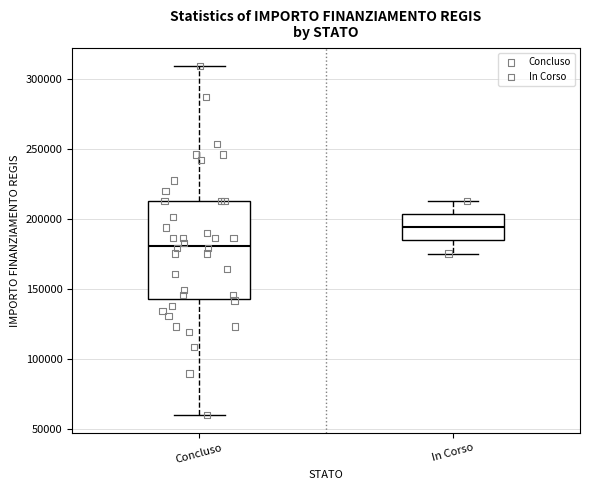

Where does the lower whisker of the box for Concluso end on the y-axis? The values are not printed on the chart, so give them approximately, as read against the axis.

60000